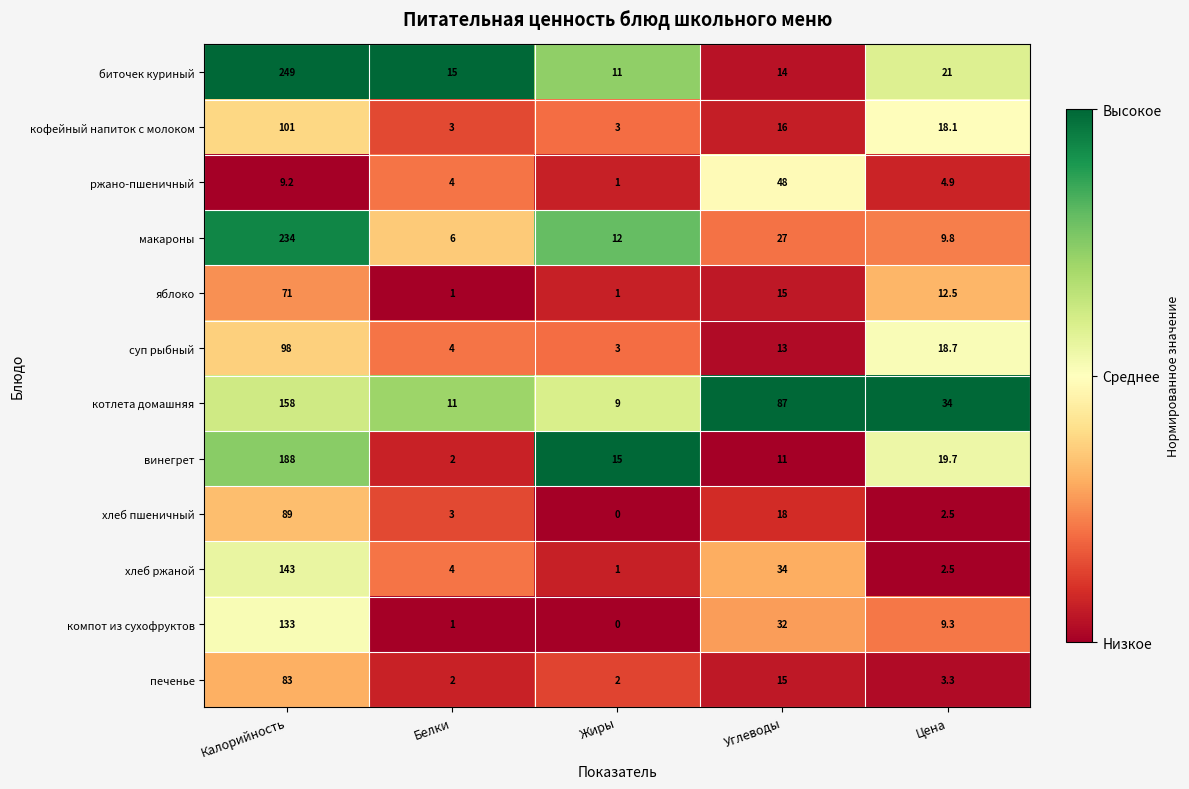

At Калорийность, list the series in order from smallest to largest.

ржано-пшеничный, яблоко, печенье, хлеб пшеничный, суп рыбный, кофейный напиток с молоком, компот из сухофруктов, хлеб ржаной, котлета домашняя, винегрет, макароны, биточек куриный